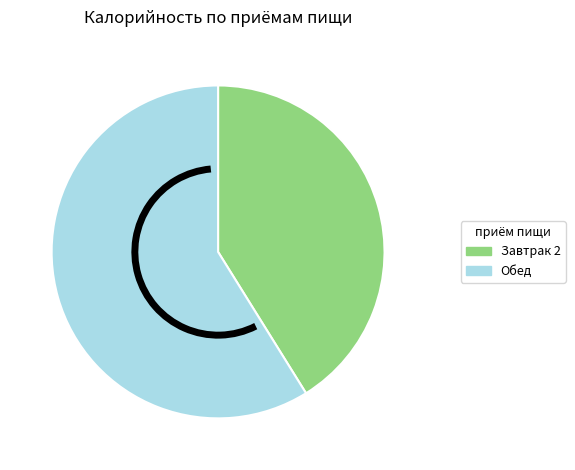

Which category has the smallest portion of the pie?

Завтрак 2